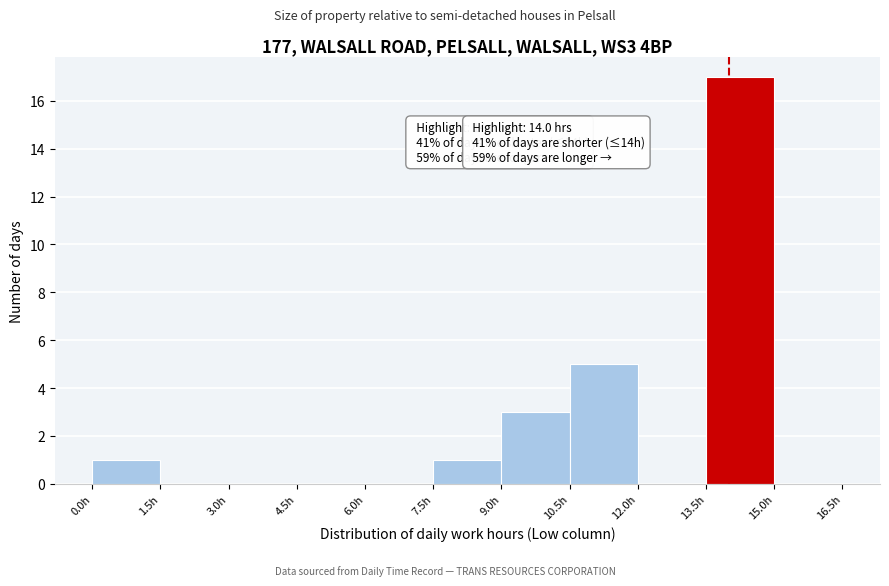

Which range on the x-axis has the tallest bar?

13.5 to 15.0